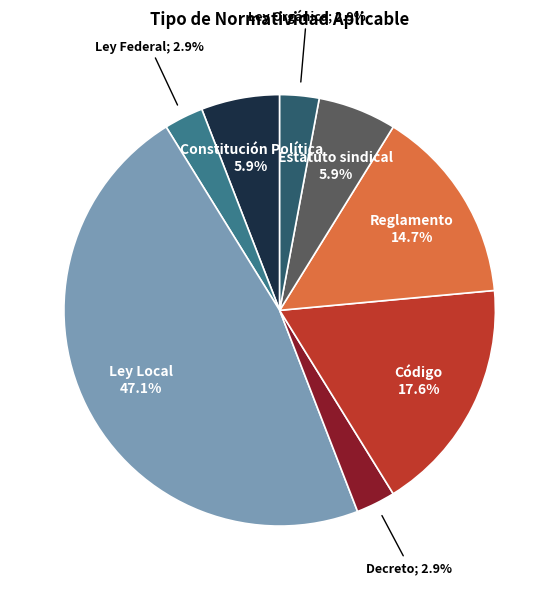

How many segments does this pie chart have?

8